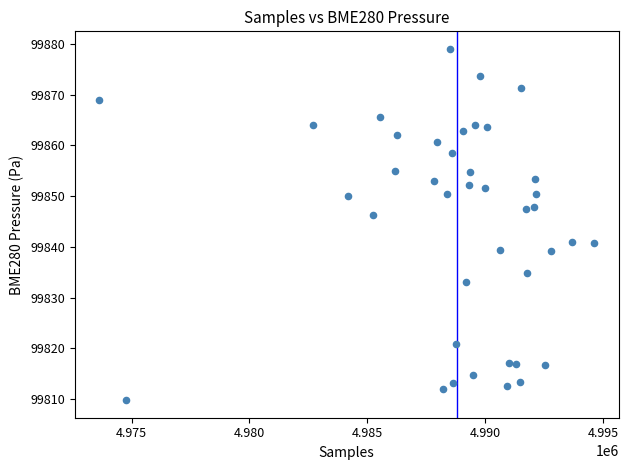

What is the range of Y values (max minus min)?

69.2